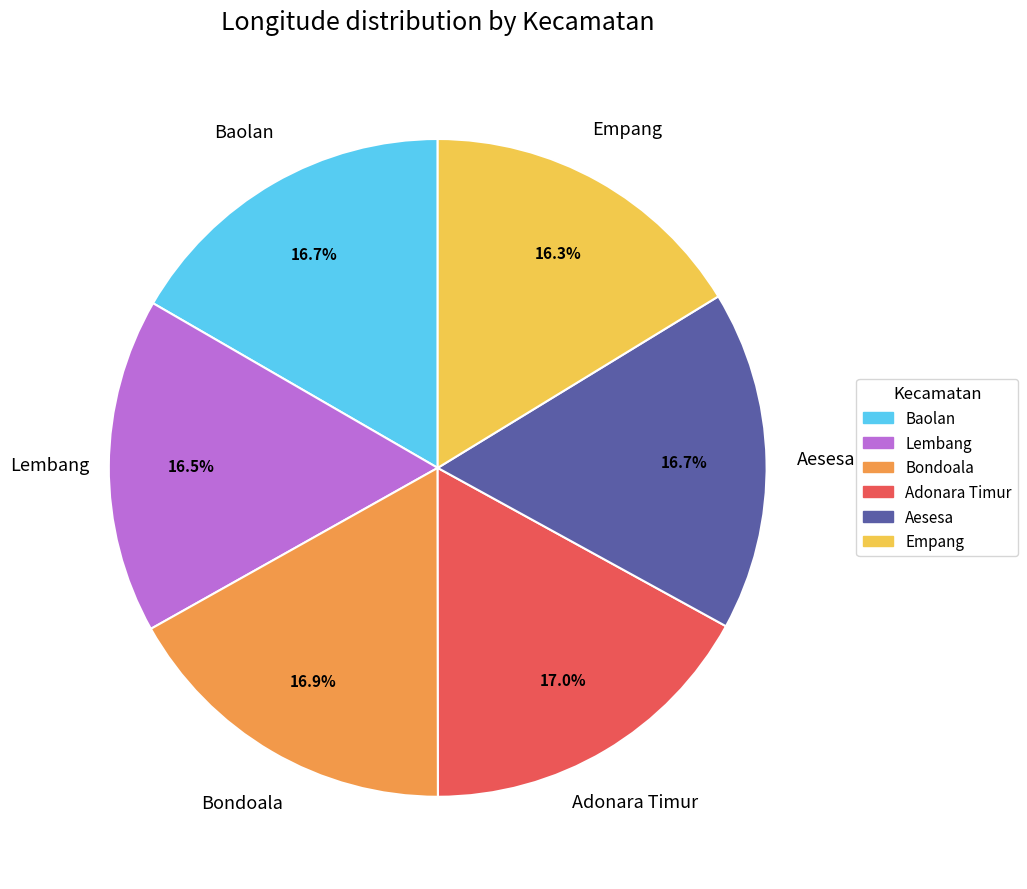

Is Empang the majority of the pie?

No